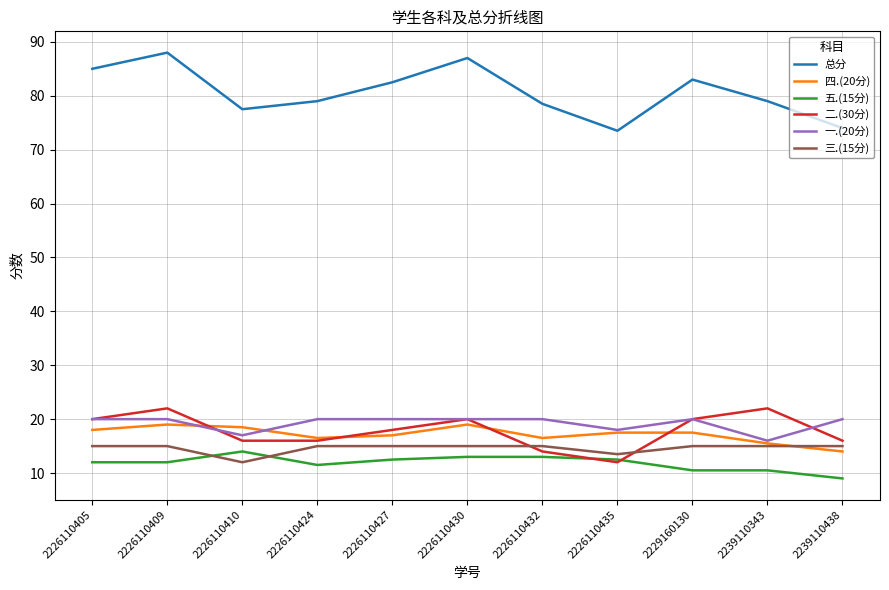

Reading right to left, list all the values displayed in this chart.

总分: 74.0	79.0	83.0	73.5	78.5	87.0	82.5	79.0	77.5	88.0	85.0
四.(20分): 14.0	15.5	17.5	17.5	16.5	19.0	17.0	16.5	18.5	19.0	18.0
五.(15分): 9.0	10.5	10.5	12.5	13.0	13.0	12.5	11.5	14.0	12.0	12.0
二.(30分): 16.0	22.0	20.0	12.0	14.0	20.0	18.0	16.0	16.0	22.0	20.0
一.(20分): 20.0	16.0	20.0	18.0	20.0	20.0	20.0	20.0	17.0	20.0	20.0
三.(15分): 15.0	15.0	15.0	13.5	15.0	15.0	15.0	15.0	12.0	15.0	15.0